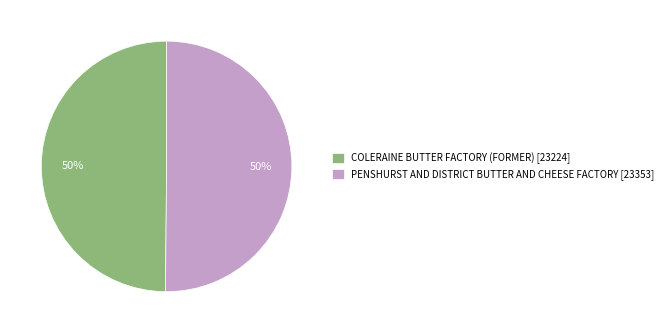

True or false: COLERAINE BUTTER FACTORY (FORMER) accounts for 50% of the total.

True